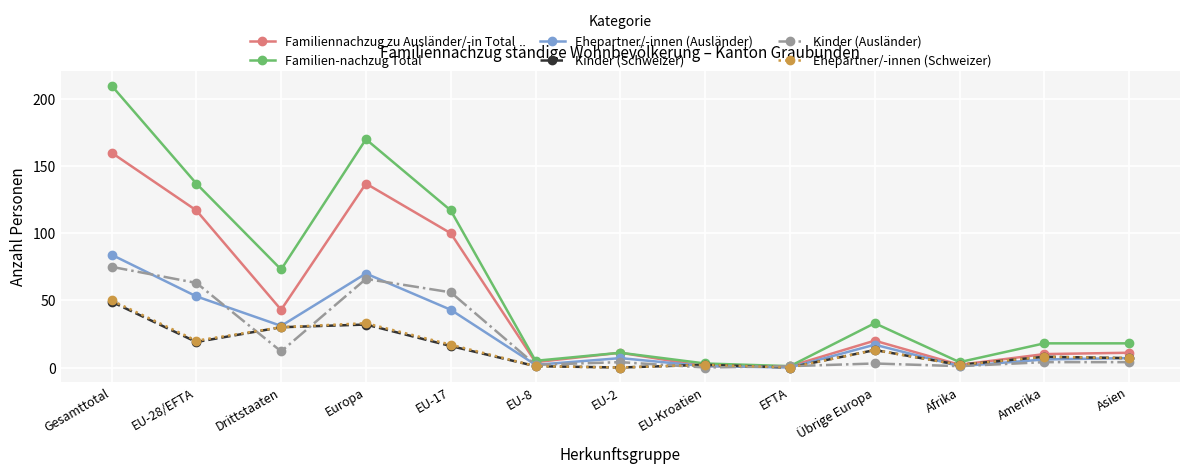

True or false: Ehepartner/-innen (Schweizer) has a value of 20 at EFTA.

False